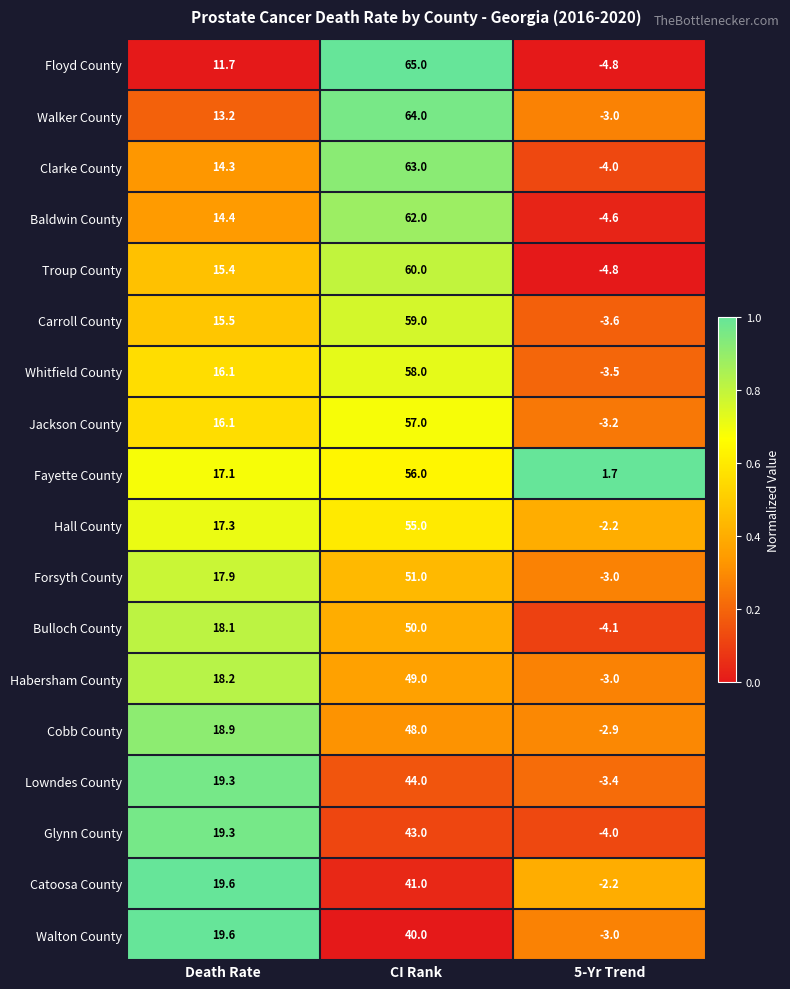

The Floyd County series shows -7.6 at 5-Yr Trend. True or false?

False